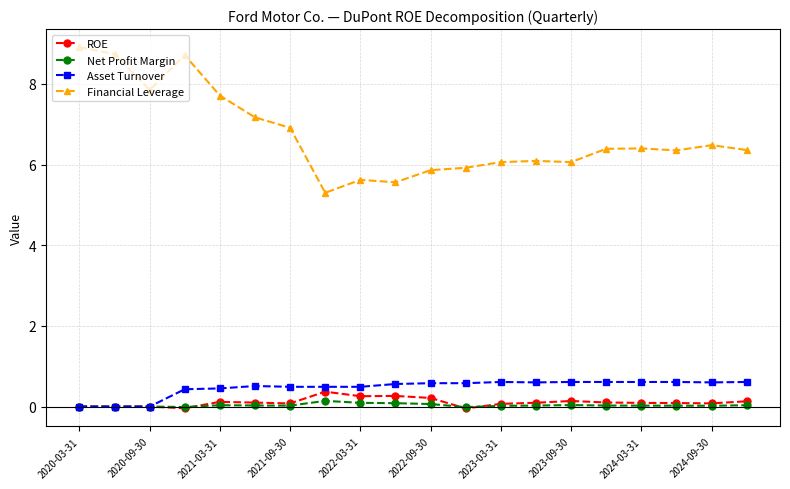

True or false: Financial Leverage and Asset Turnover intersect in this chart.

False